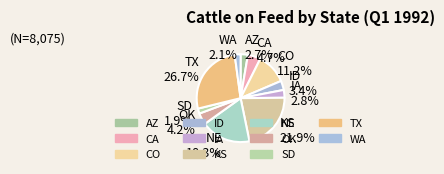

What percentage is the SD slice, to the nearest percent?

2%